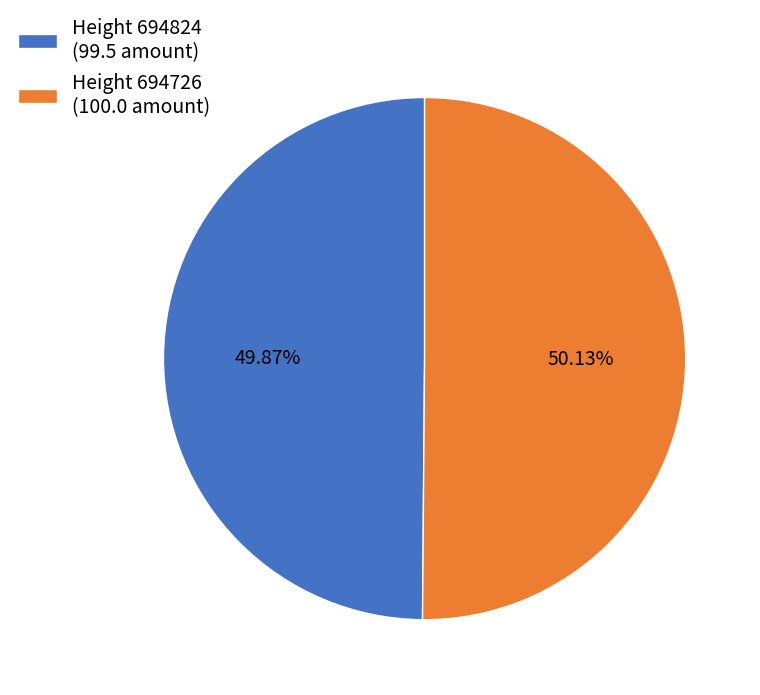

What is the ratio of the value at Height 694726 (100.0 amount) to the value at Height 694824 (99.5 amount)?

1.0